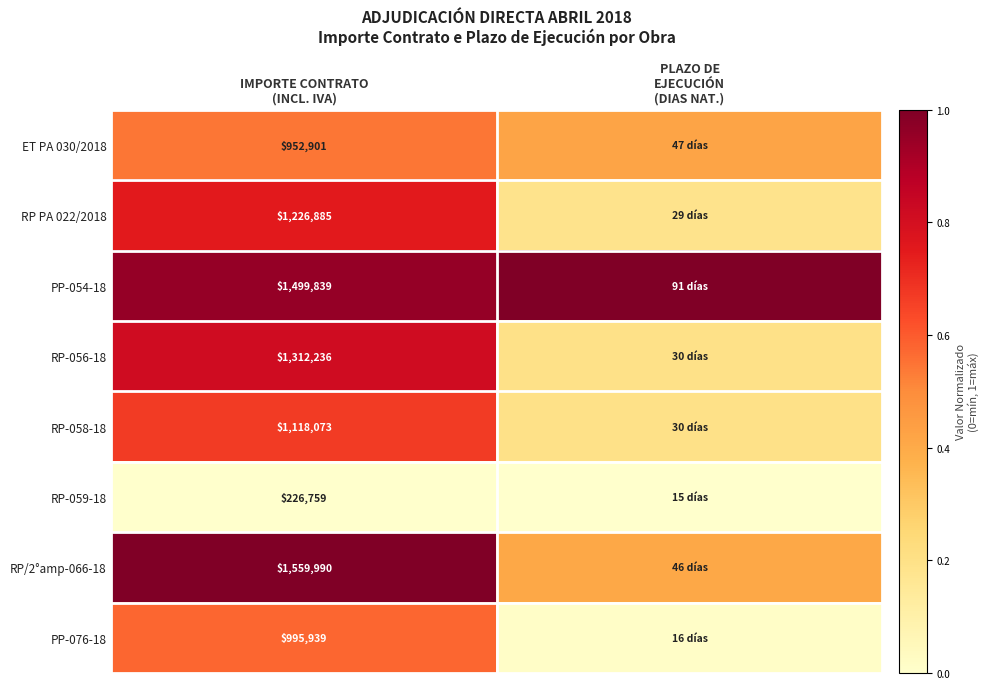

What is the sum of the RP PA 022/2018 values at PLAZO DE EJECUCIÓN (DIAS NAT.) and IMPORTE CONTRATO (INCL. IVA)?

0.9